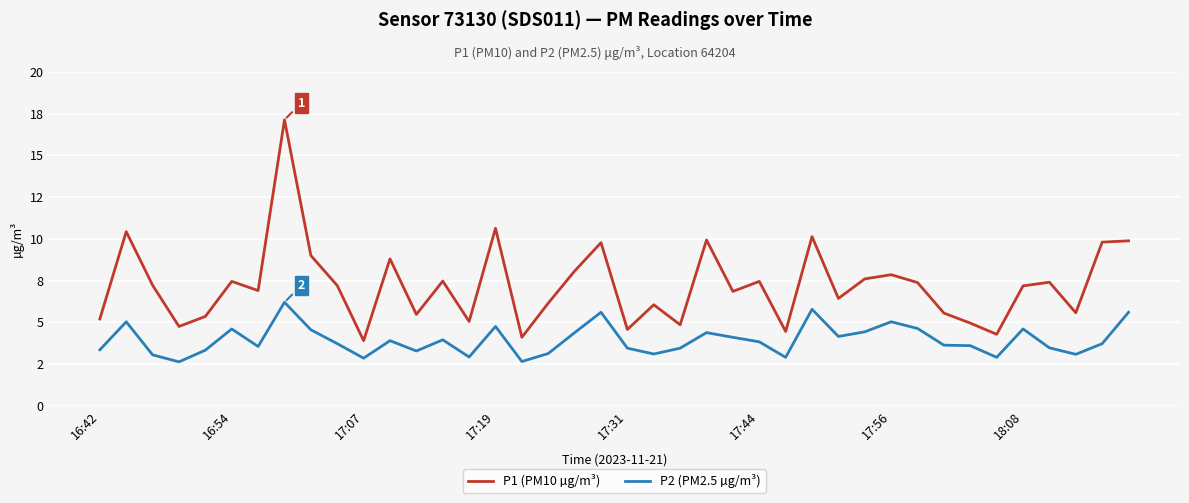

Does the chart have visible grid lines?

Yes